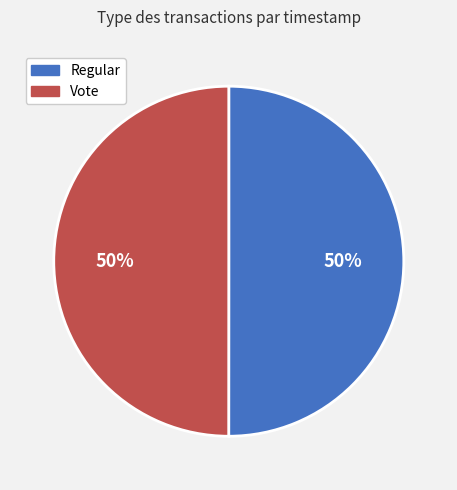

Do Regular and Vote together represent more than half of the pie?

Yes